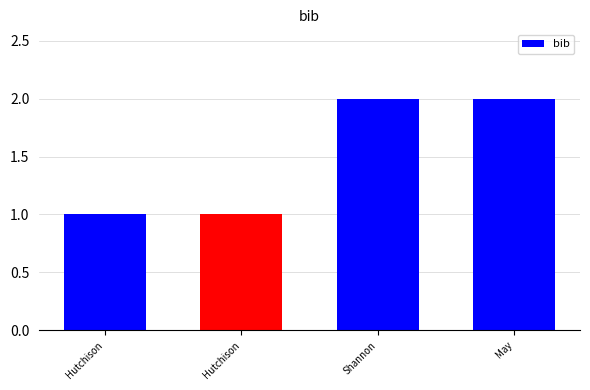

List the labels in order of value, largest first.

Shannon, May, Hutchison, Hutchison